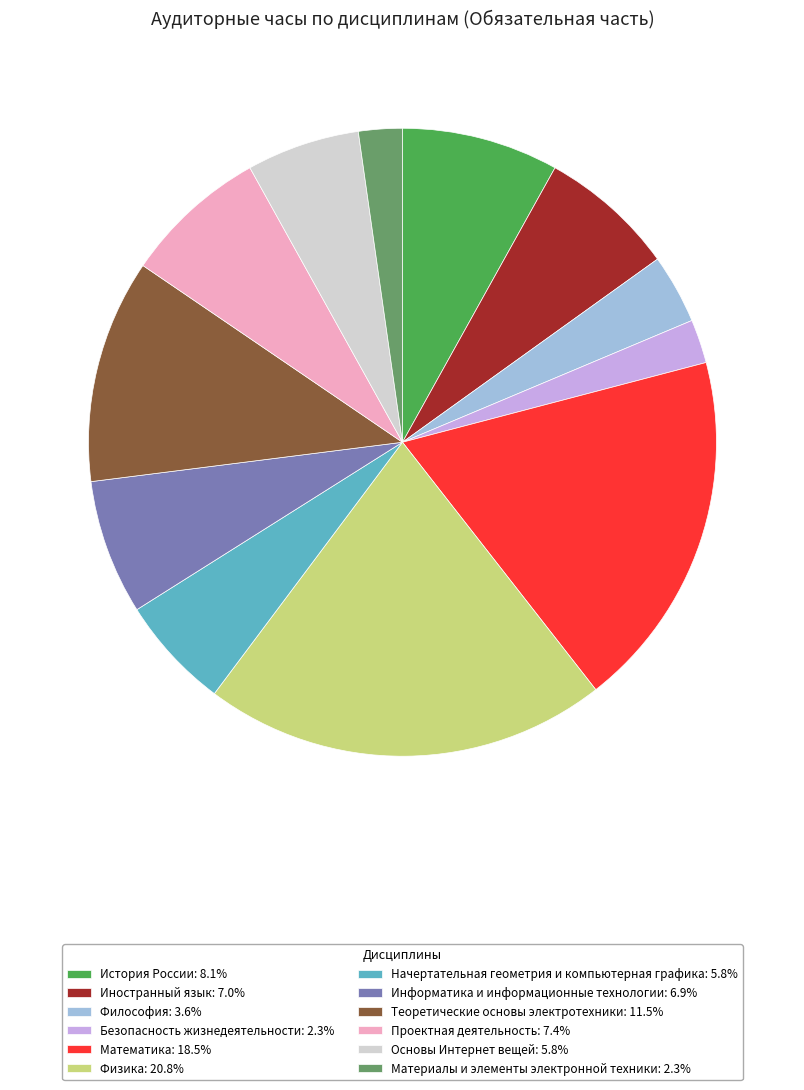

How many slices are in this pie chart?

12